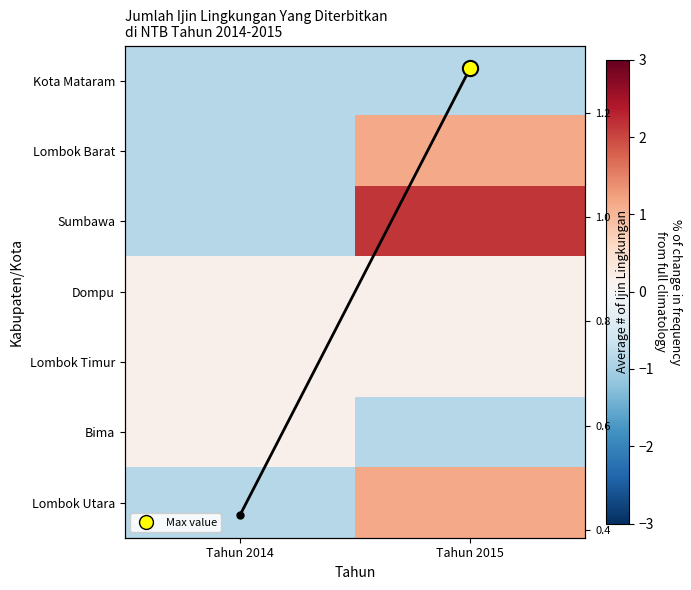

List the labels in order of Sumbawa value, smallest first.

Tahun 2014, Tahun 2015